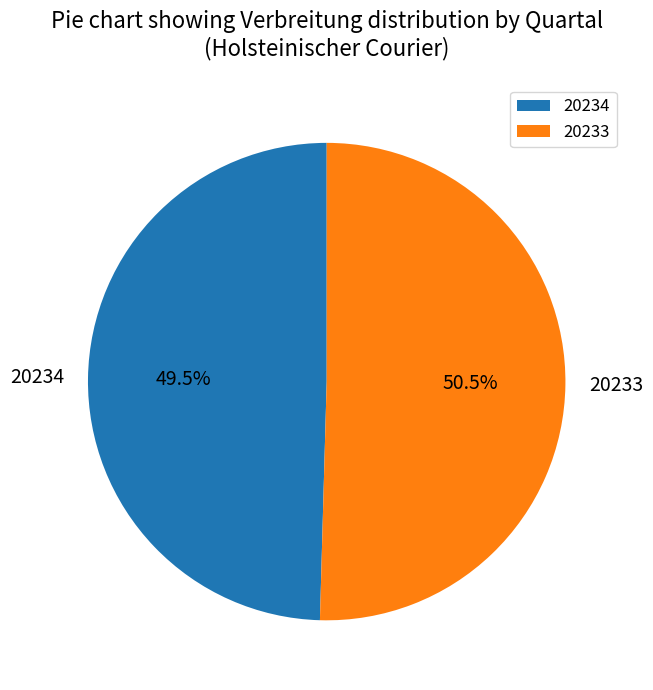

Rank the categories by value from lowest to highest.

20234, 20233